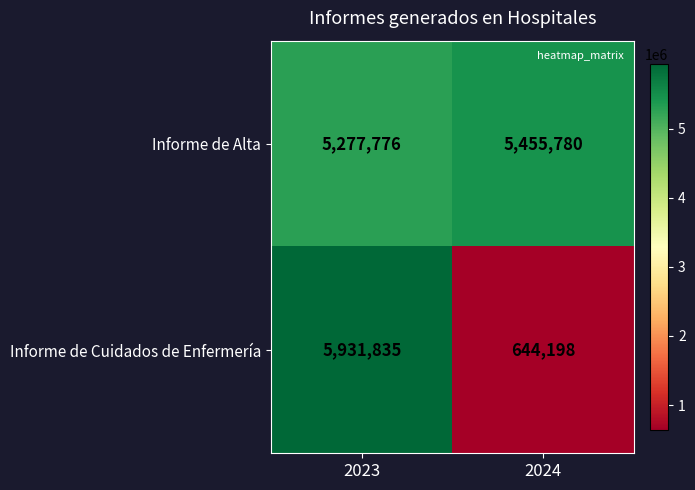

Which category has the highest value across all series?

2023